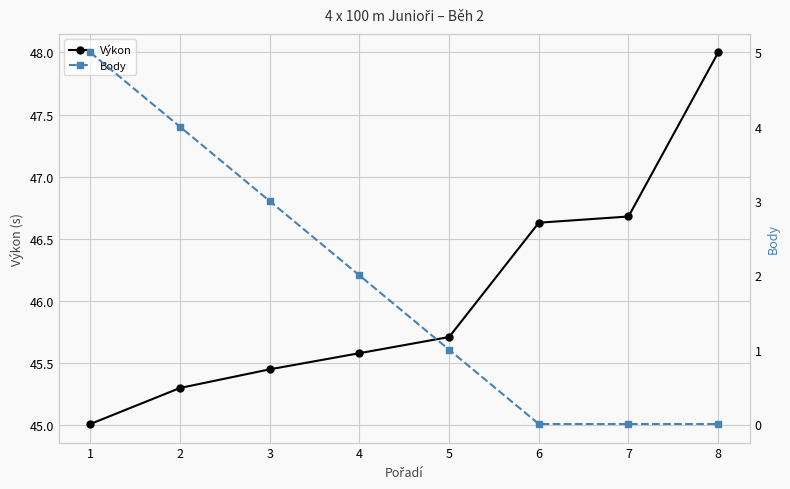

Which series has the largest total across all categories?

Výkon